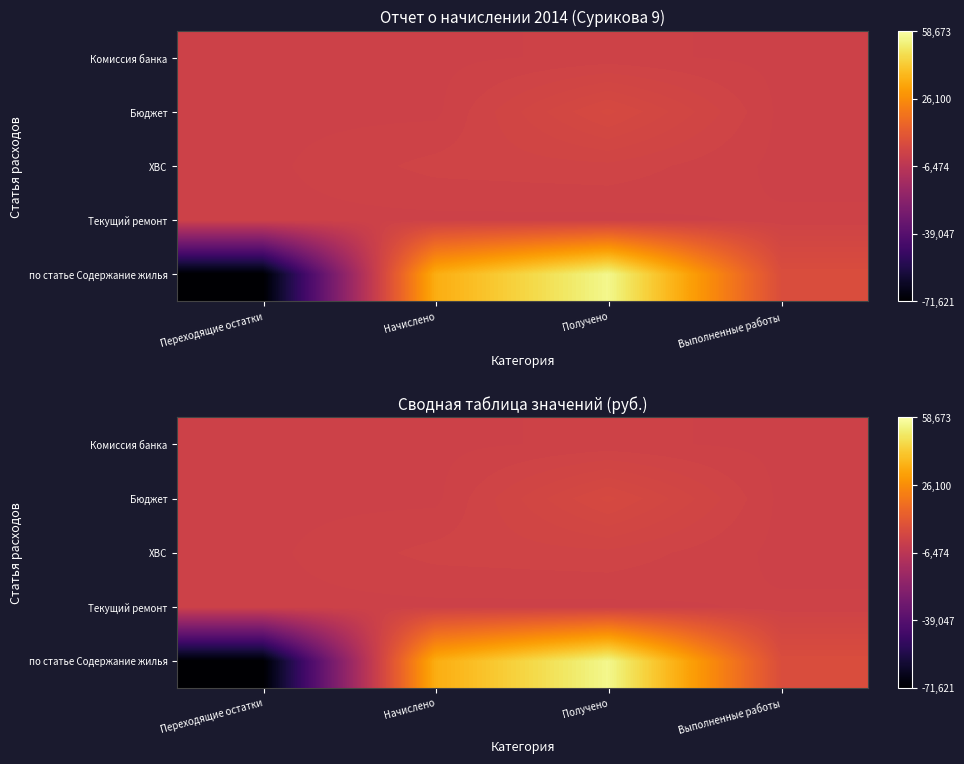

Which category has the lowest value in the ХВС series?

Переходящие остатки